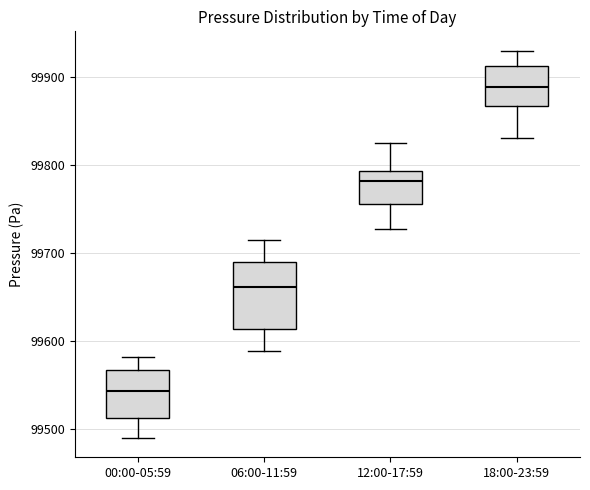

Which box's median line is the highest?

18:00-23:59